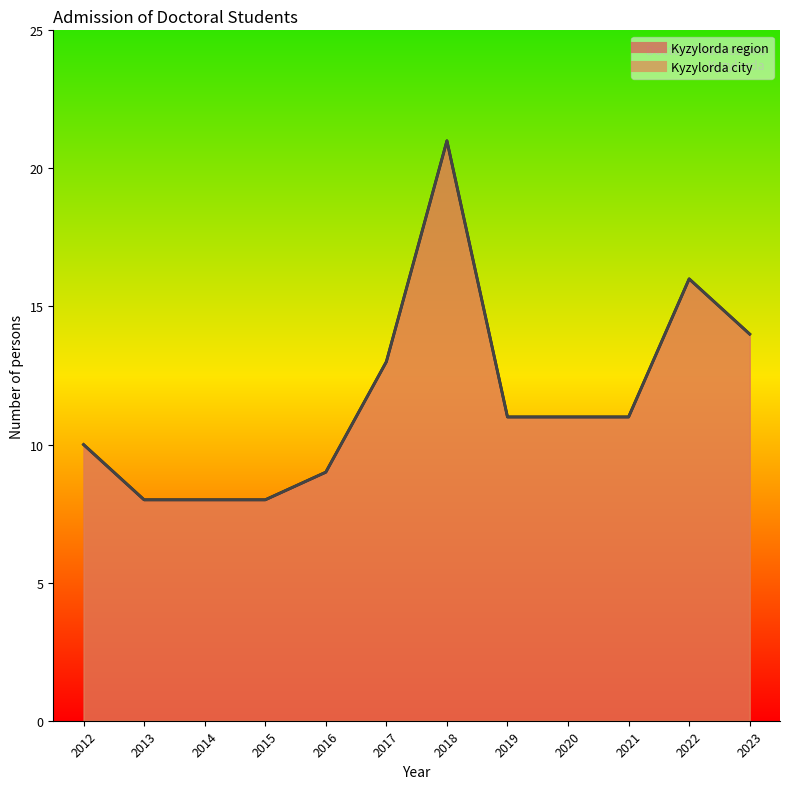

Reading left to right, list all the values displayed in this chart.

Kyzylorda region: 10	8	8	8	9	13	21	11	11	11	16	14
Kyzylorda city: 10	8	8	8	9	13	21	11	11	11	16	14